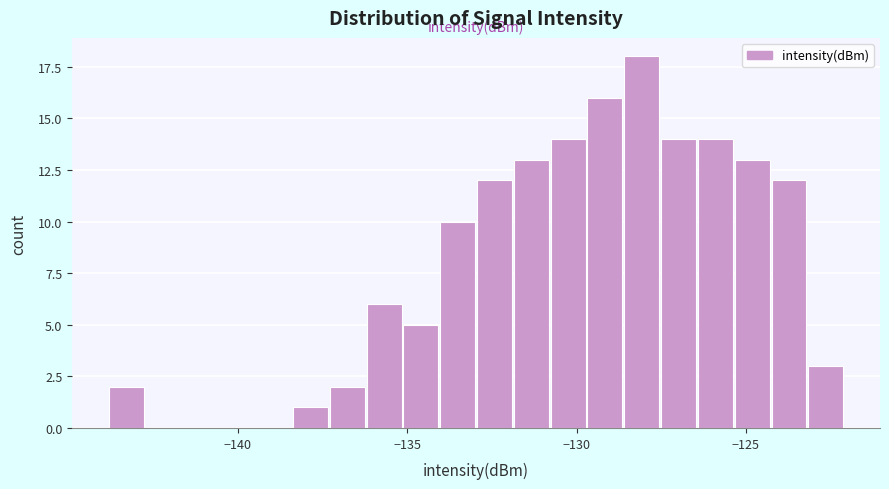

Around what value on the x-axis is the tallest bar? Give the approximate position of its centre, as read against the axis.

-128.0